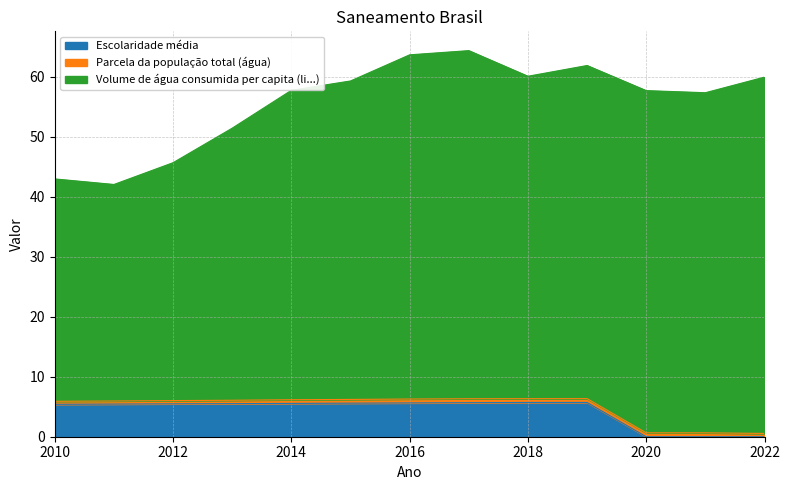

True or false: Volume de água consumida per capita (li...) and Parcela da população total (água) cross at least once.

False